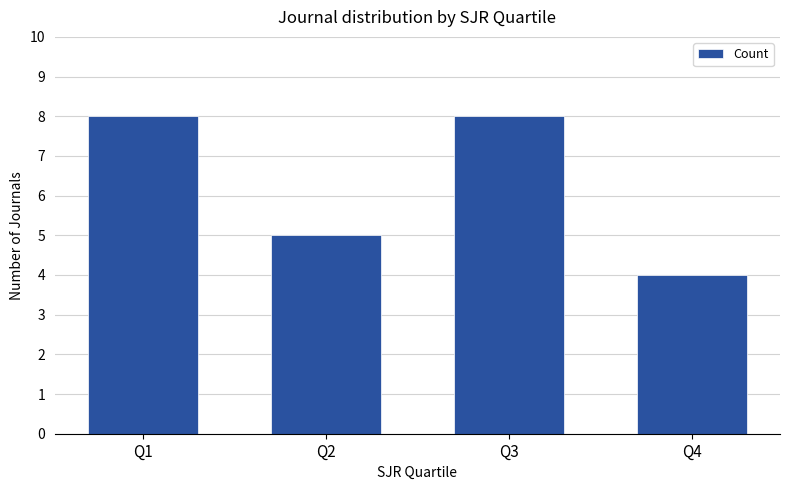

What is the change in value from Q1 to Q2?

-3